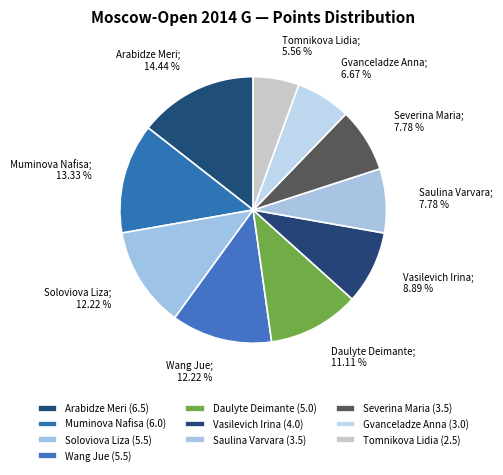

How many segments does this pie chart have?

10